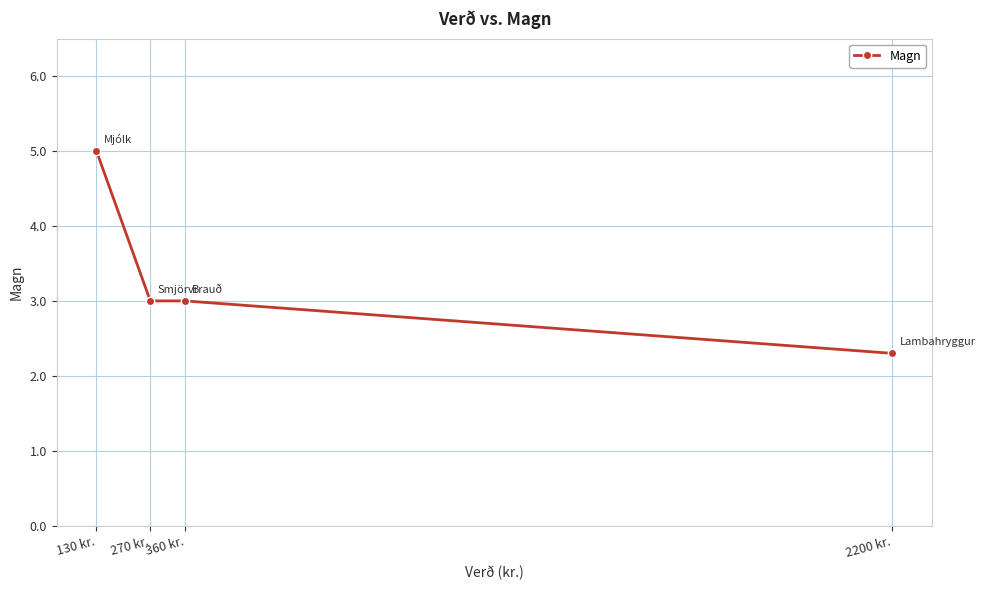

True or false: the data shows 1.6 at 130 kr..

False